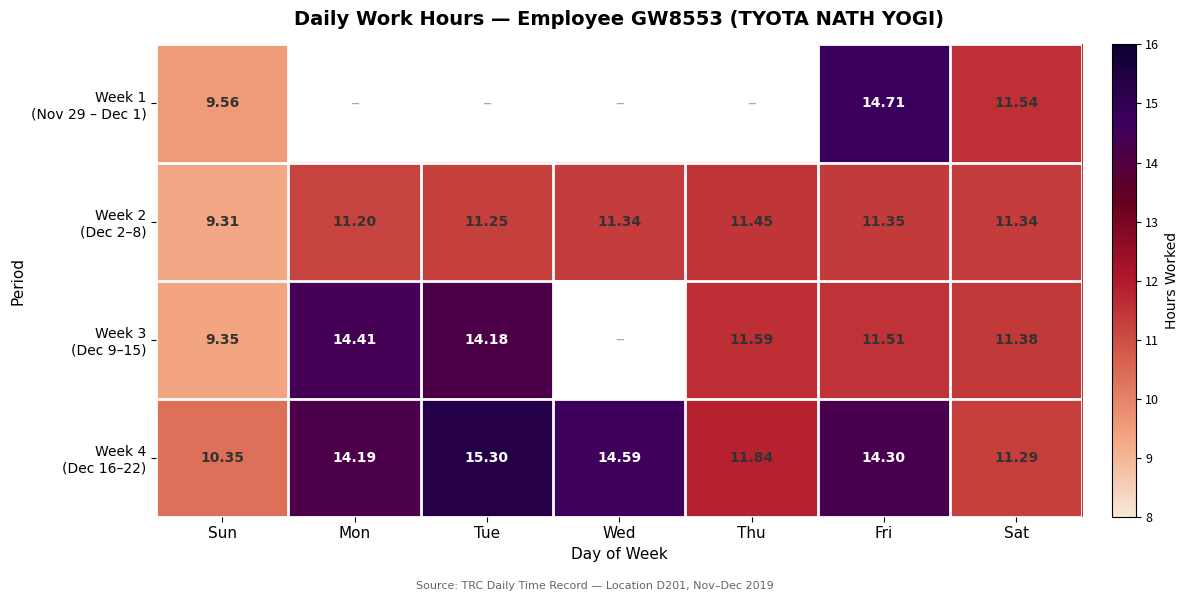

At how many categories does at least one series exceed 12?

4